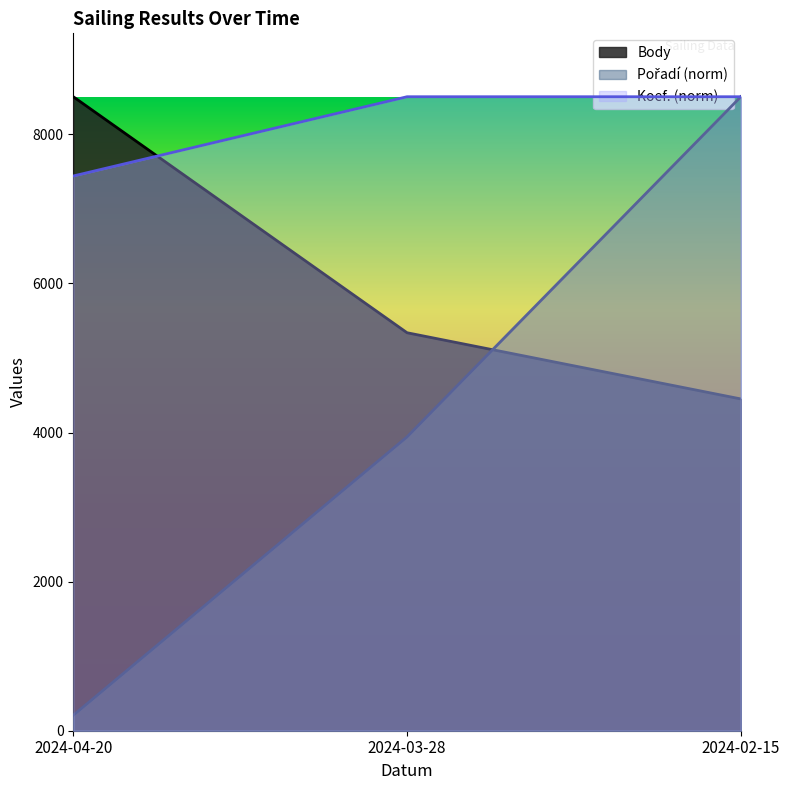

Which series changed the most between 2024-04-20 and 2024-03-28?

Pořadí